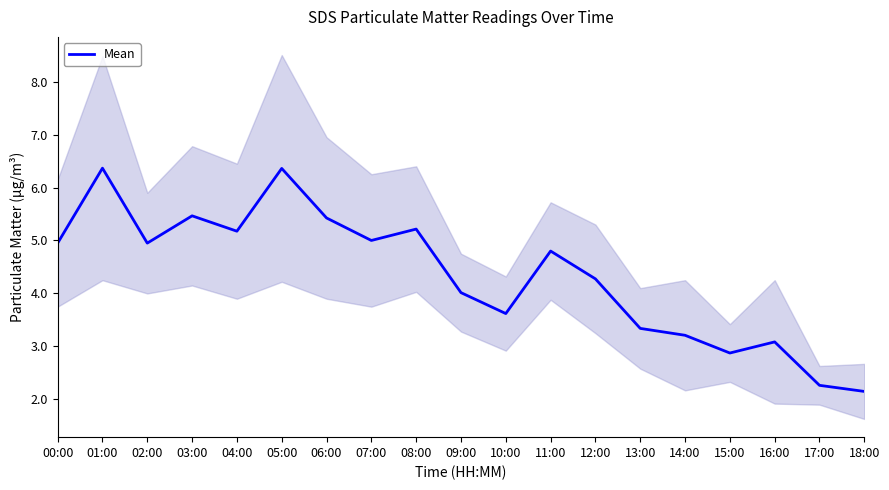

The value at 16:00 is 3.1. True or false?

True